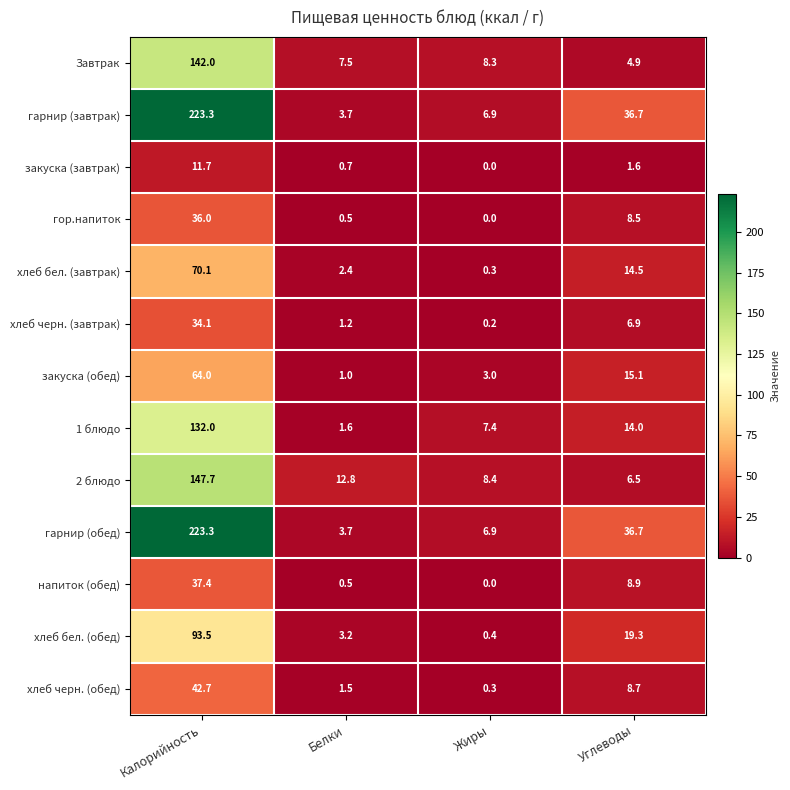

True or false: хлеб бел. (обед) has a value of 0.4 at Жиры.

True